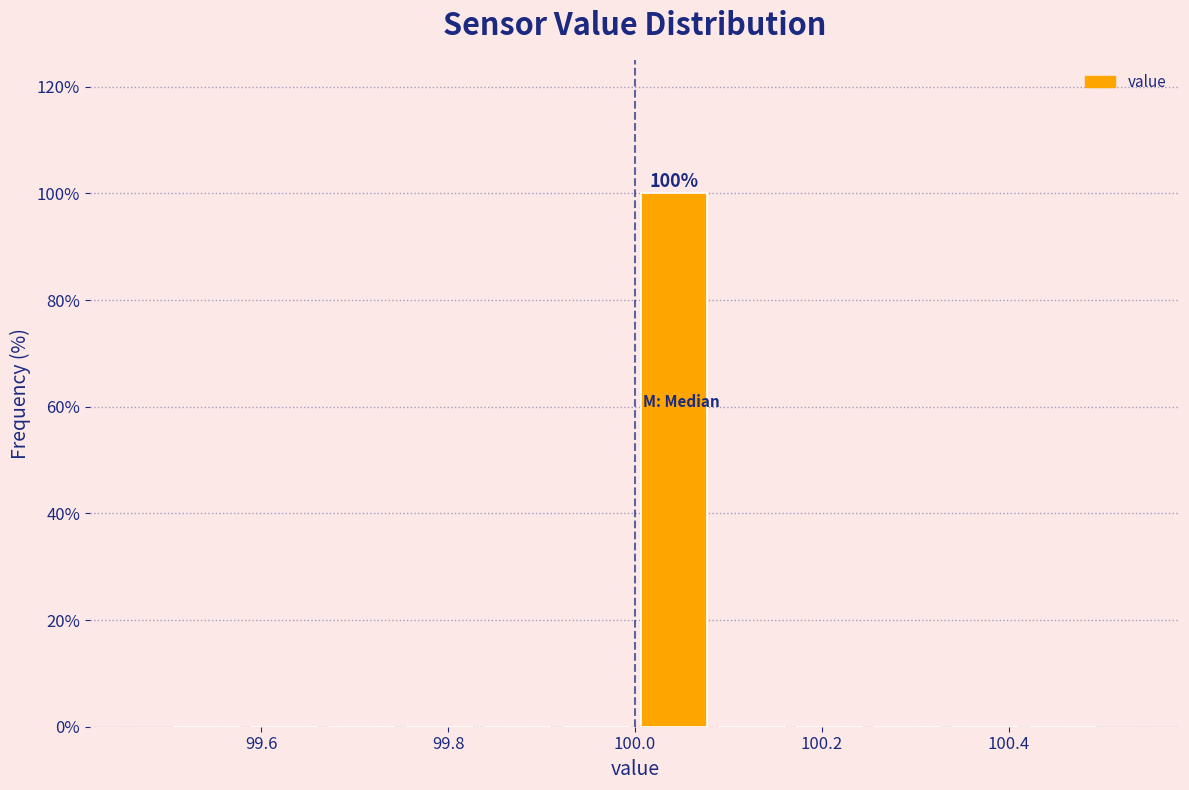

Over which range of the x-axis is the bar tallest?

100.00 to 100.08